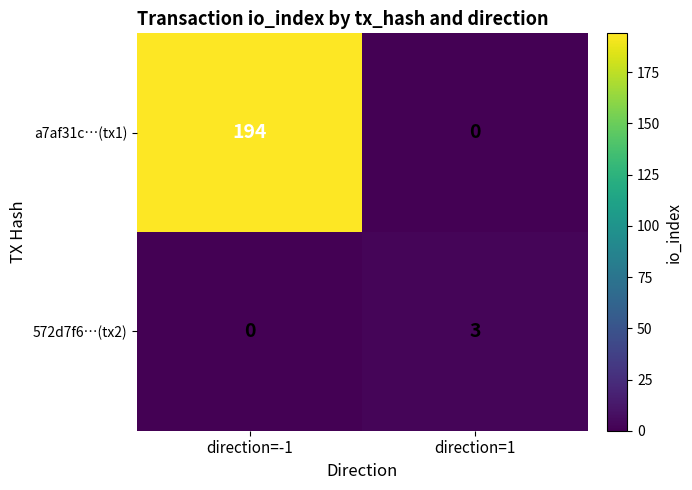

Which category has the highest value across all series?

direction=-1